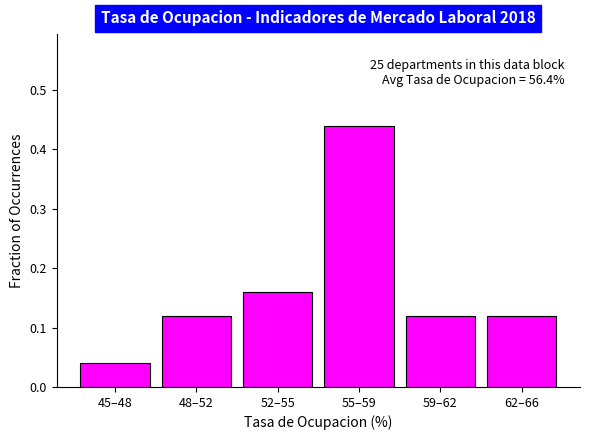

At which label is the value closest to 0?

45–48